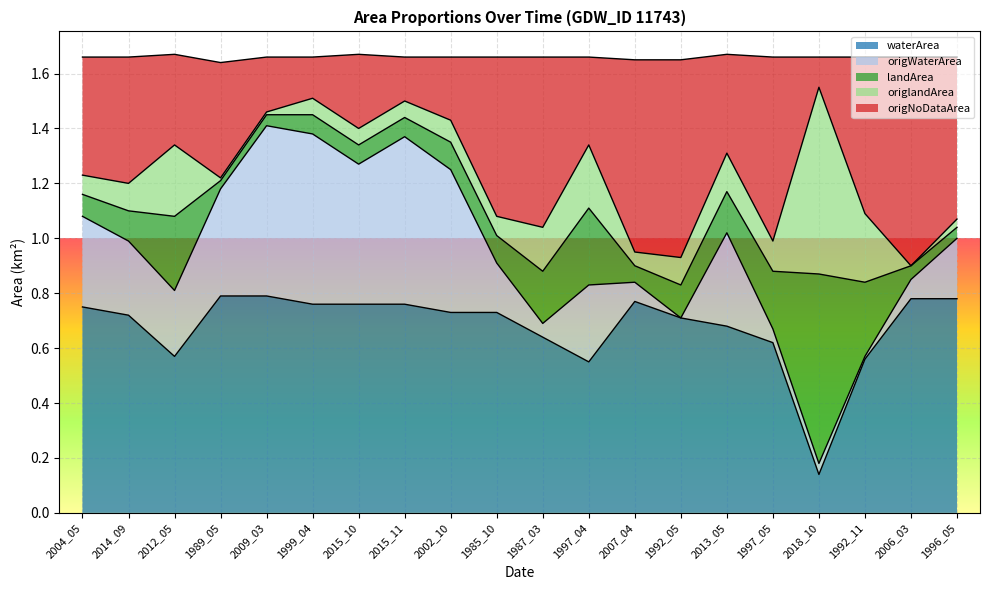

True or false: origWaterArea has more than 1 points higher than both neighbors.

True